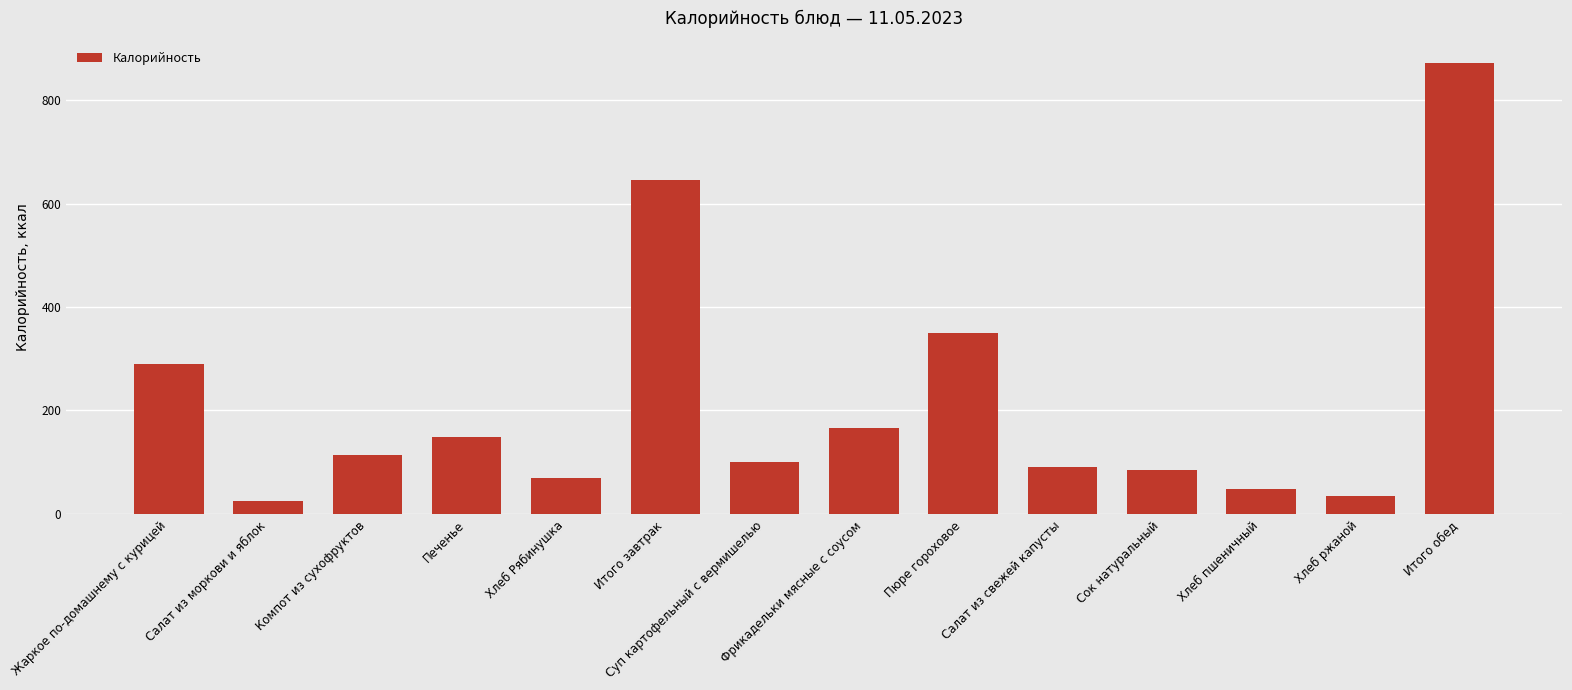

Reading left to right, what are all the values shown in this chart?

289.1	24.2	113.0	149.2	69.8	645.3	99.5	165.8	349.3	90.8	84.4	47.3	34.7	871.7